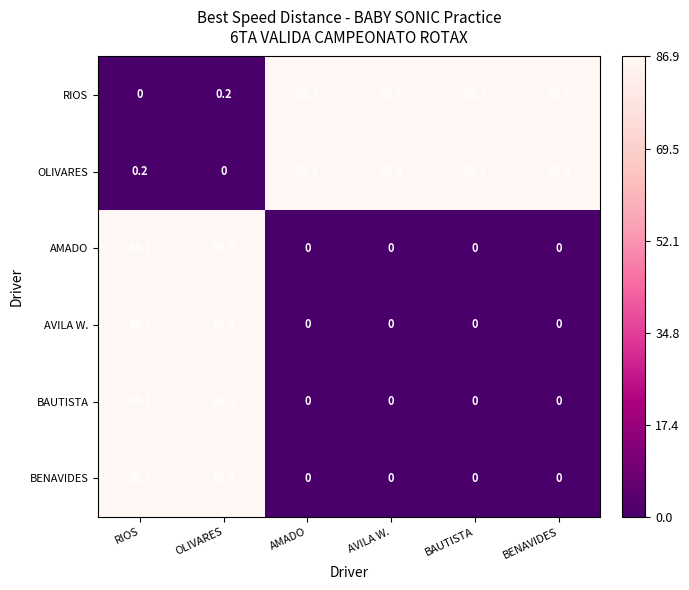

Where does the RIOS series first go above 86?

AMADO